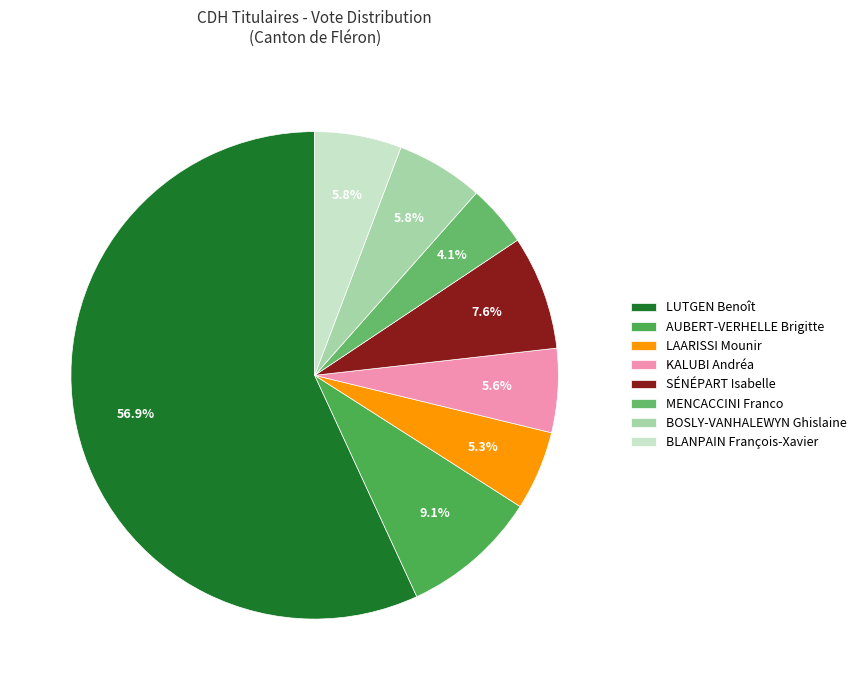

Between BLANPAIN François-Xavier and LUTGEN Benoît, which is larger?

LUTGEN Benoît